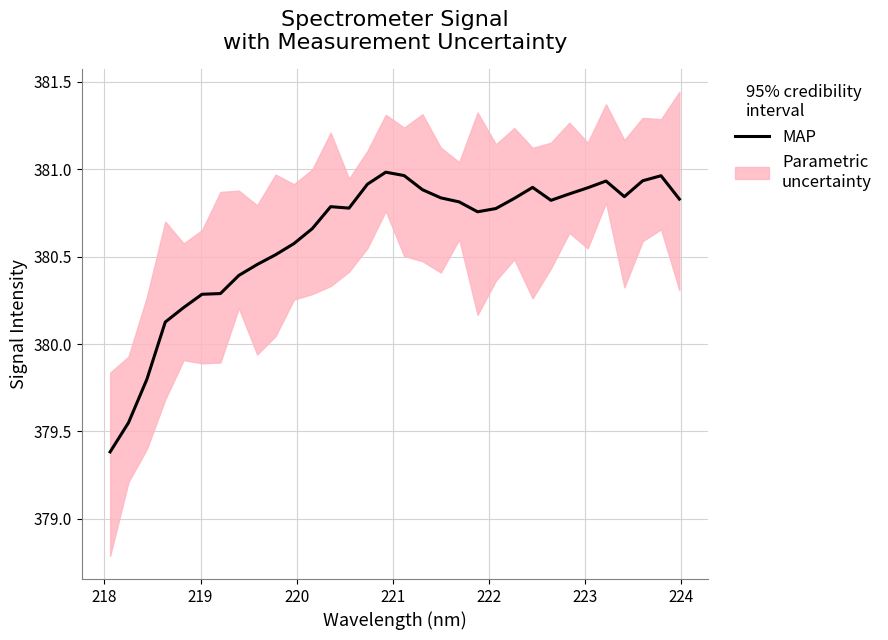

What is the difference between the maximum and second lowest values?

1.4